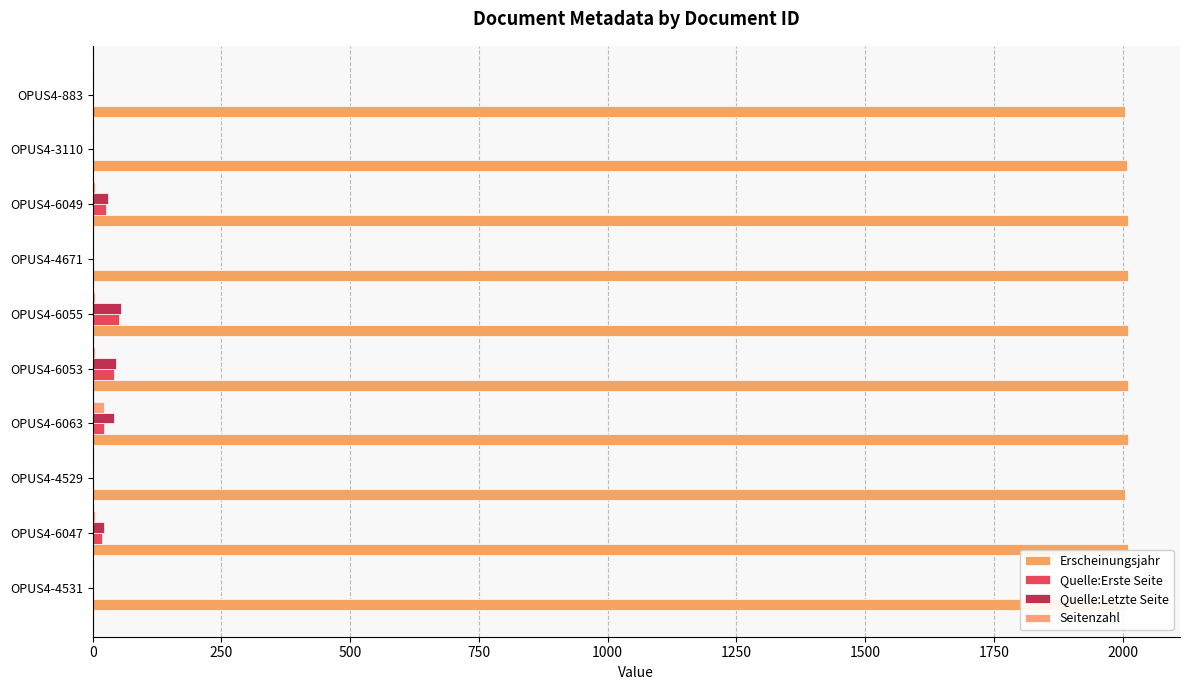

True or false: Seitenzahl has a value of -10 at OPUS4-883.

False